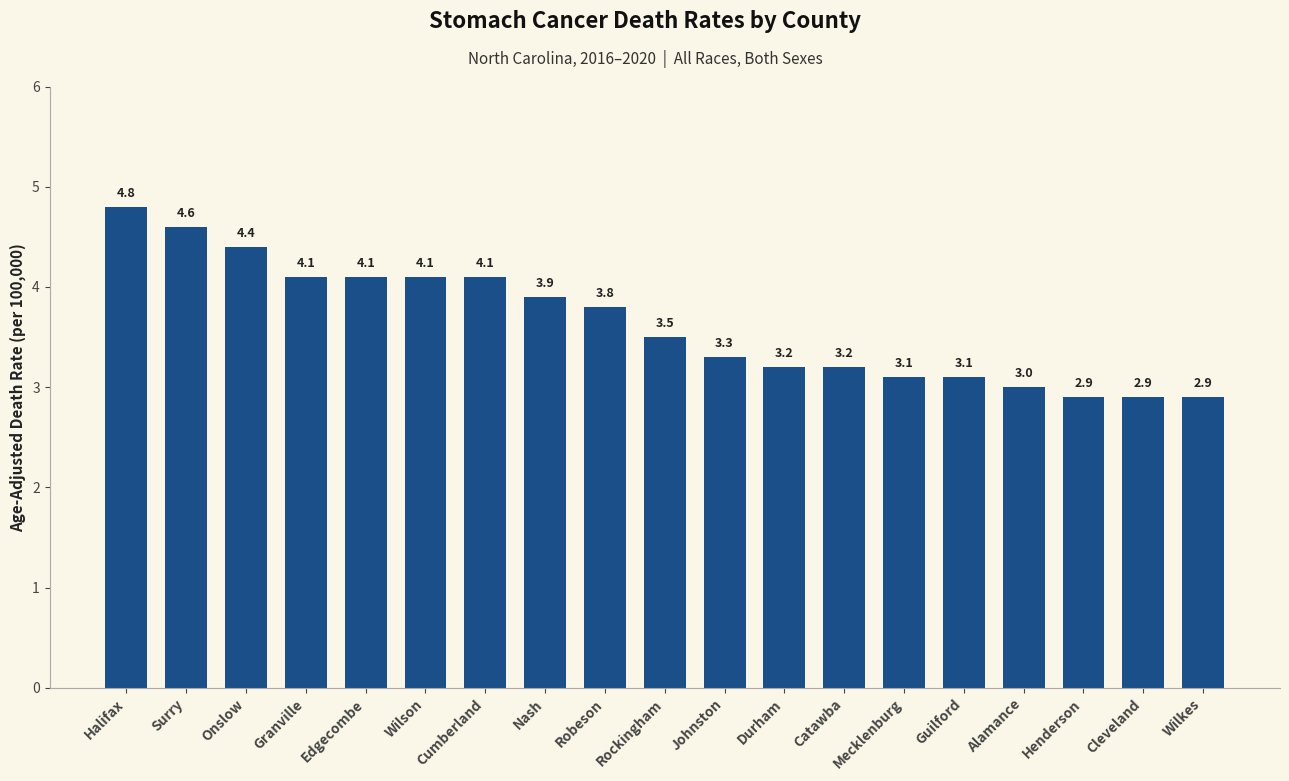

The value at Cumberland is 5.5. True or false?

False